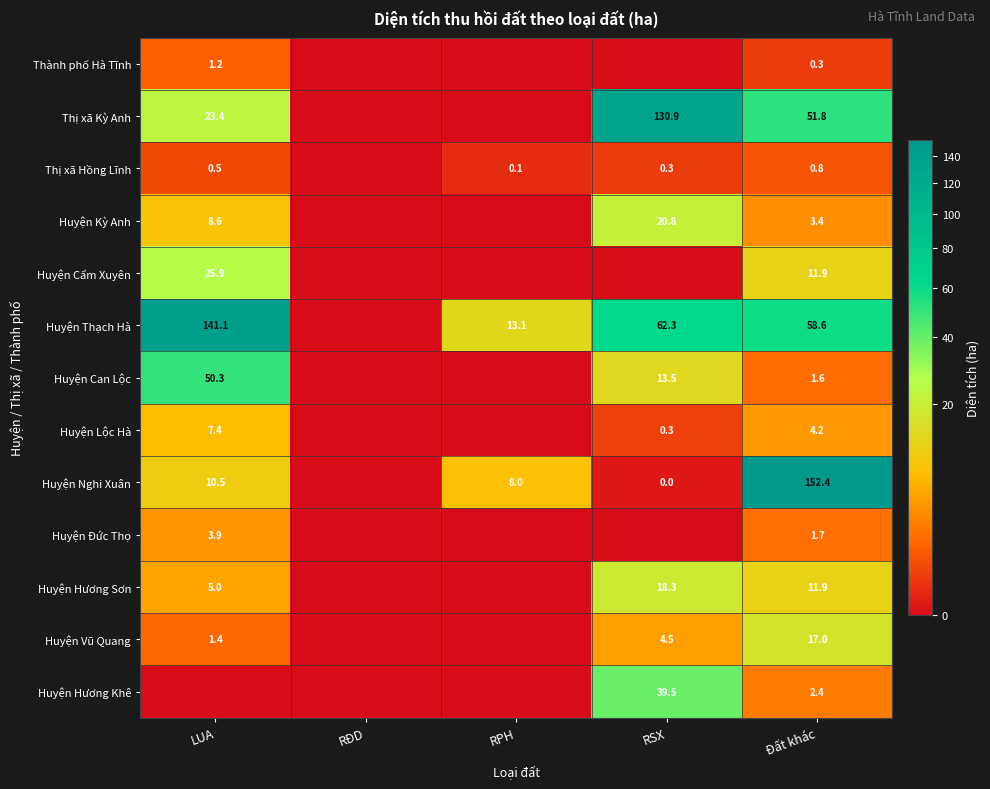

What is the total value across all series at Đất khác?

318.0